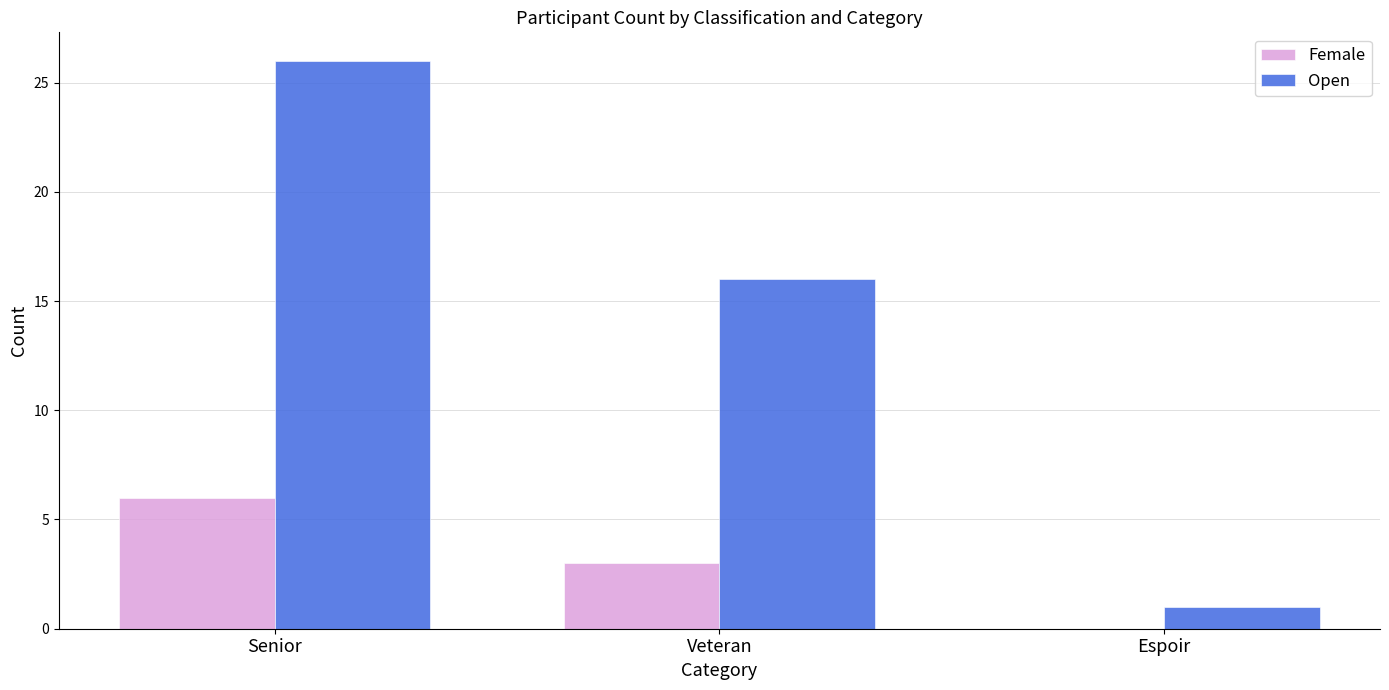

The Open series shows 21 at Veteran. True or false?

False